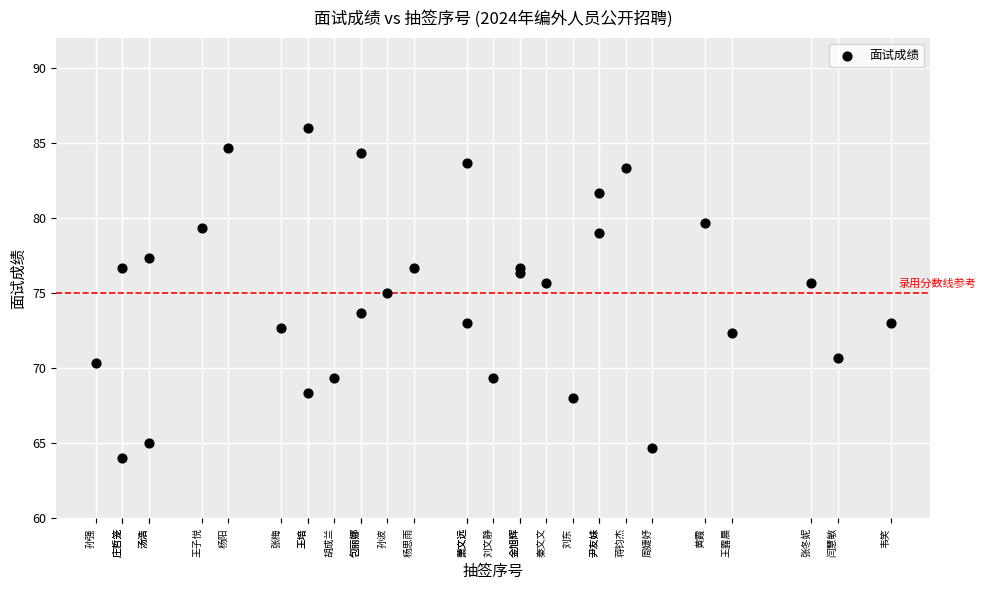

What is the range of X values (max minus min)?

30.0